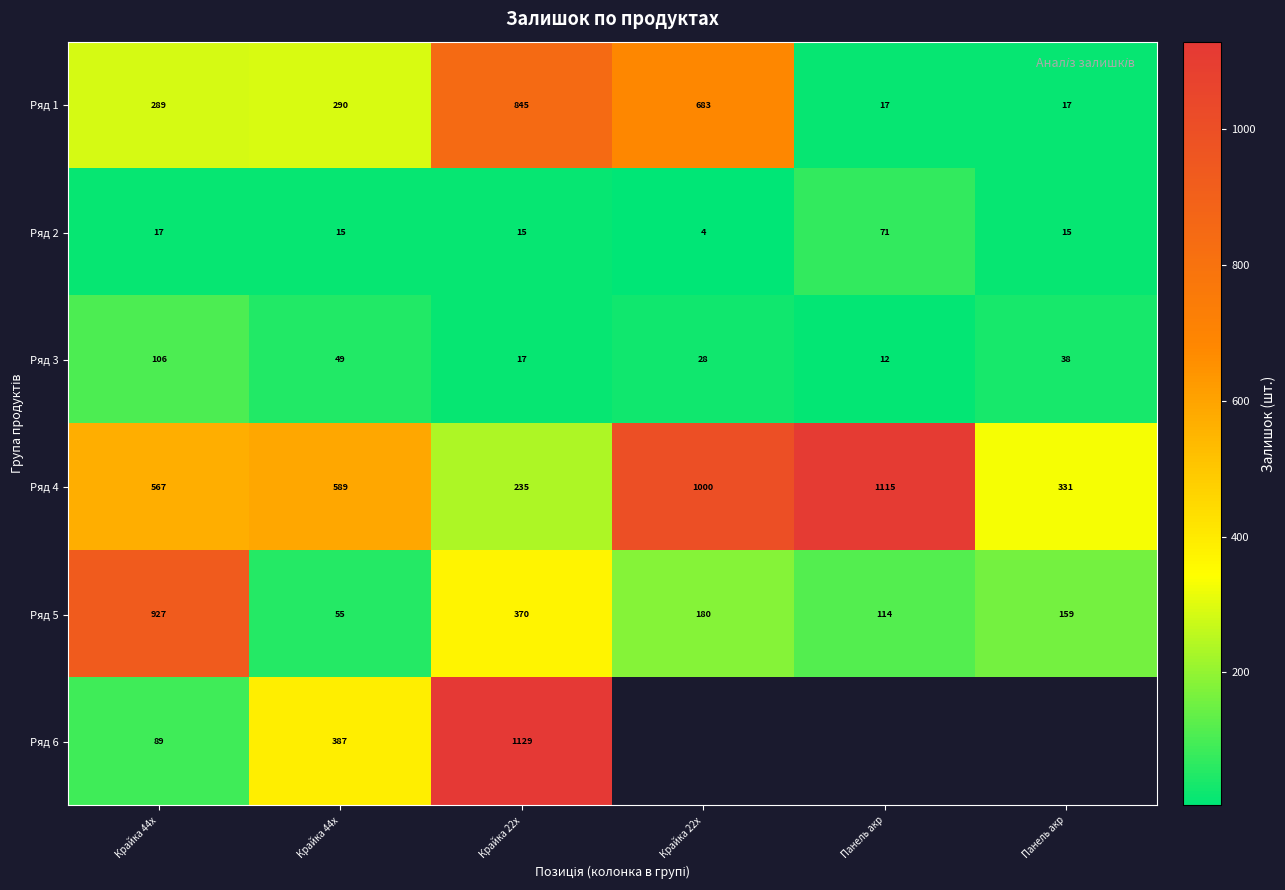

At which label does Ряд 3 first exceed 38?

Крайка 44x